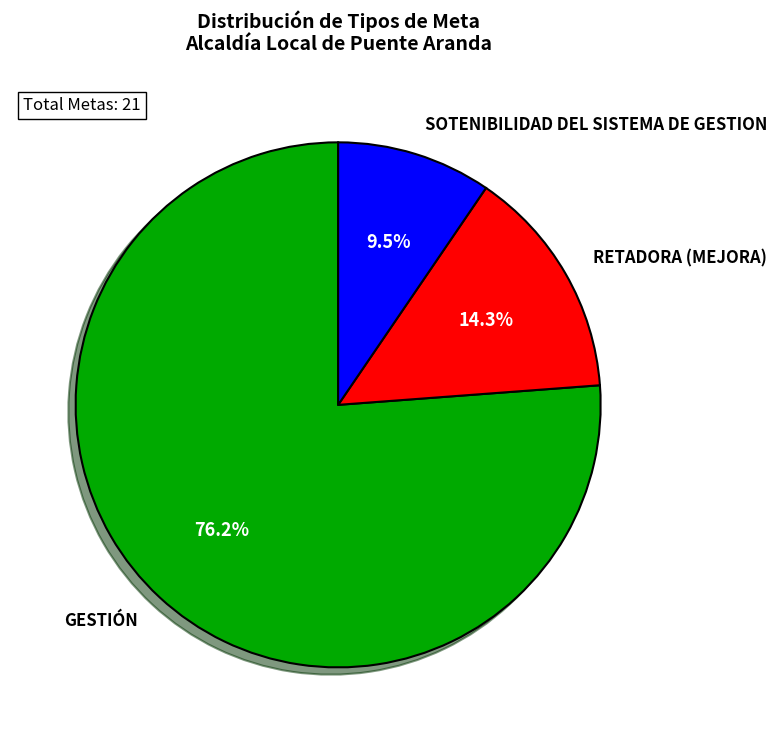

Which slice is the largest?

GESTIÓN